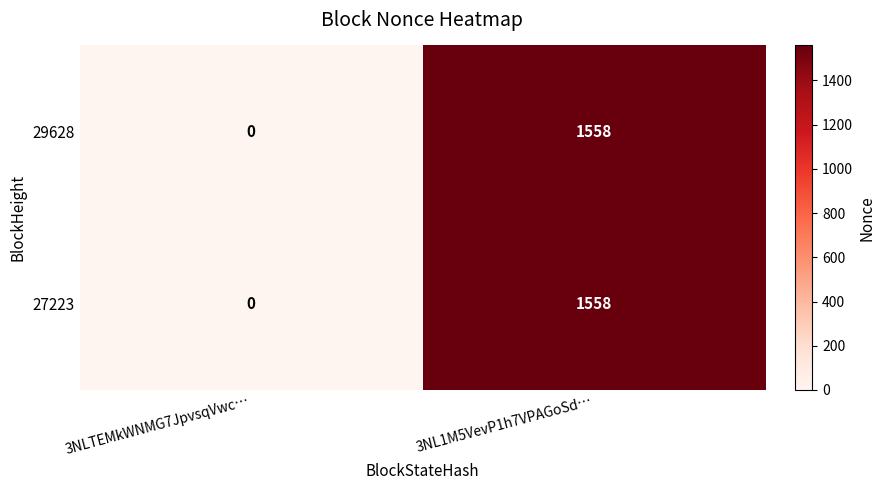

What is the average value of the 29628 series?

779